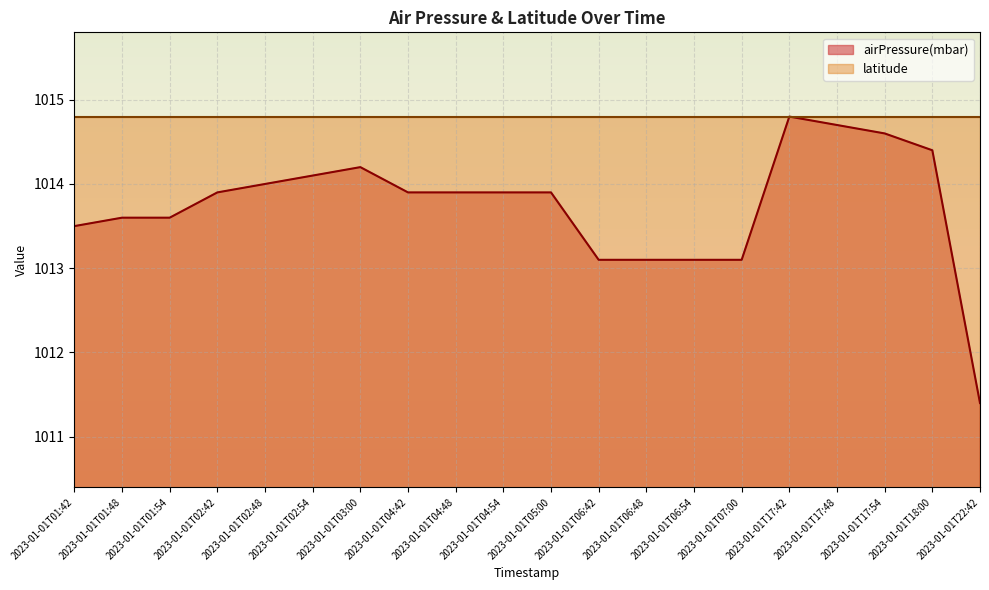

Rank the categories by value from lowest to highest.

2023-01-01T22:42, 2023-01-01T06:42, 2023-01-01T06:48, 2023-01-01T06:54, 2023-01-01T07:00, 2023-01-01T01:42, 2023-01-01T01:48, 2023-01-01T01:54, 2023-01-01T02:42, 2023-01-01T04:42, 2023-01-01T04:48, 2023-01-01T04:54, 2023-01-01T05:00, 2023-01-01T02:48, 2023-01-01T02:54, 2023-01-01T03:00, 2023-01-01T18:00, 2023-01-01T17:54, 2023-01-01T17:48, 2023-01-01T17:42